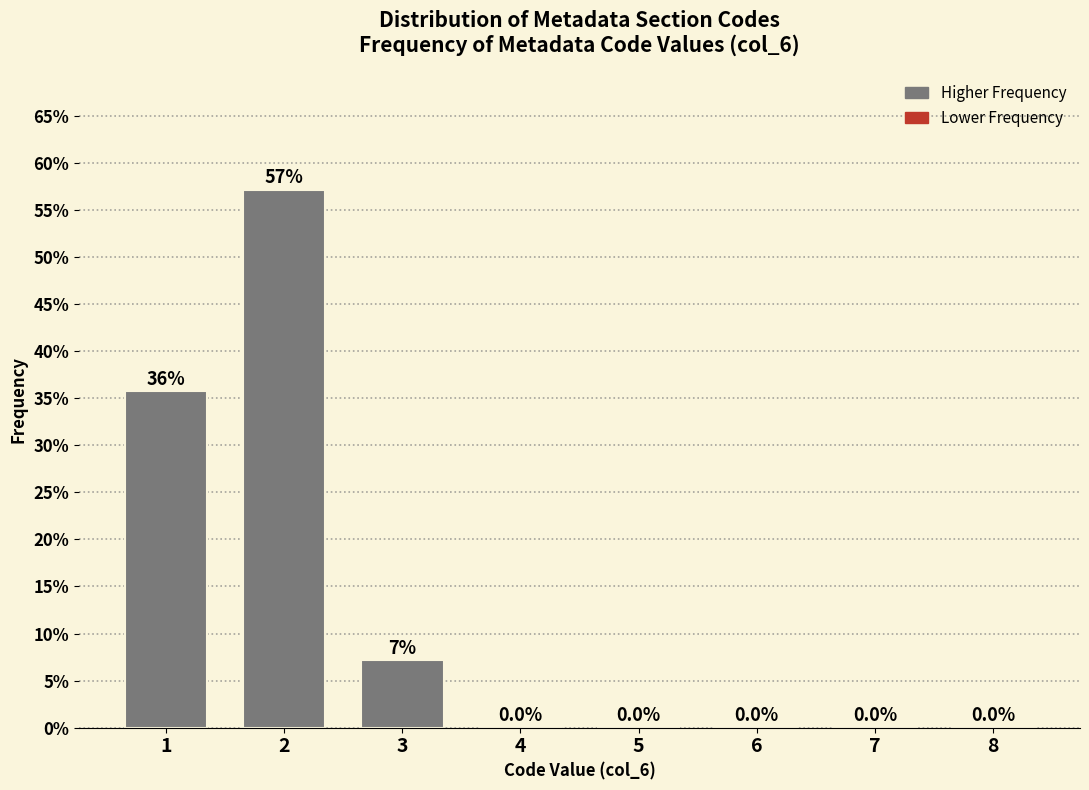

The value at 2 is 57.1. True or false?

True